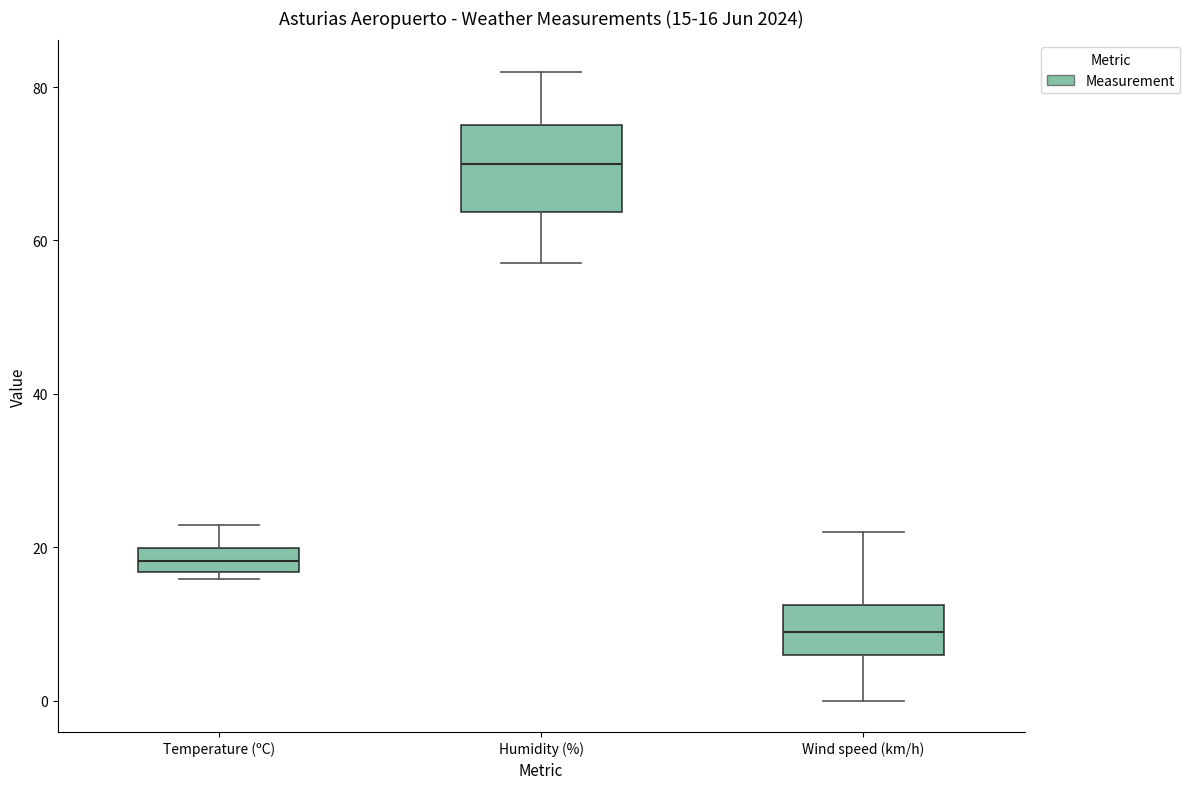

Which box is the tallest, from its lower edge to its upper edge?

Humidity (%)